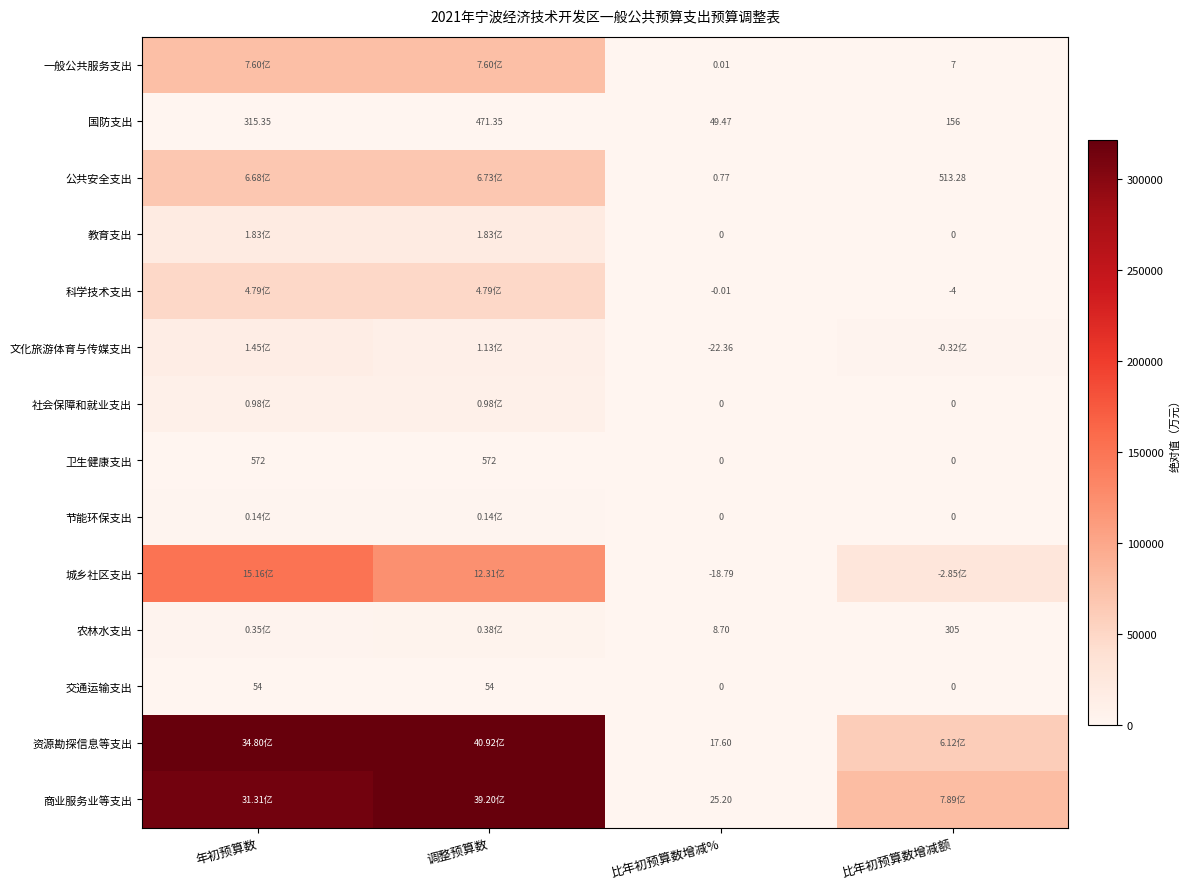

The value of 交通运输支出 at 年初预算数 is 54.0. True or false?

True